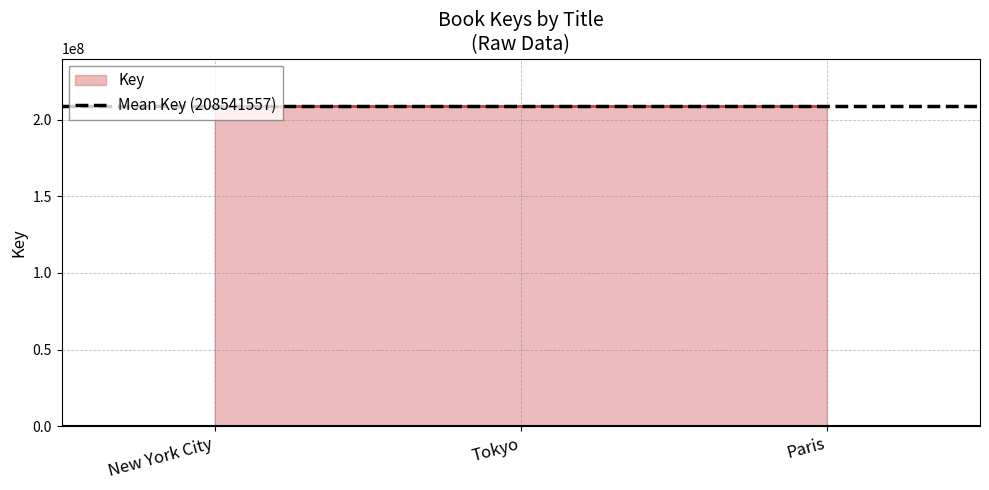

At which label is the value closest to 208541545?

Paris